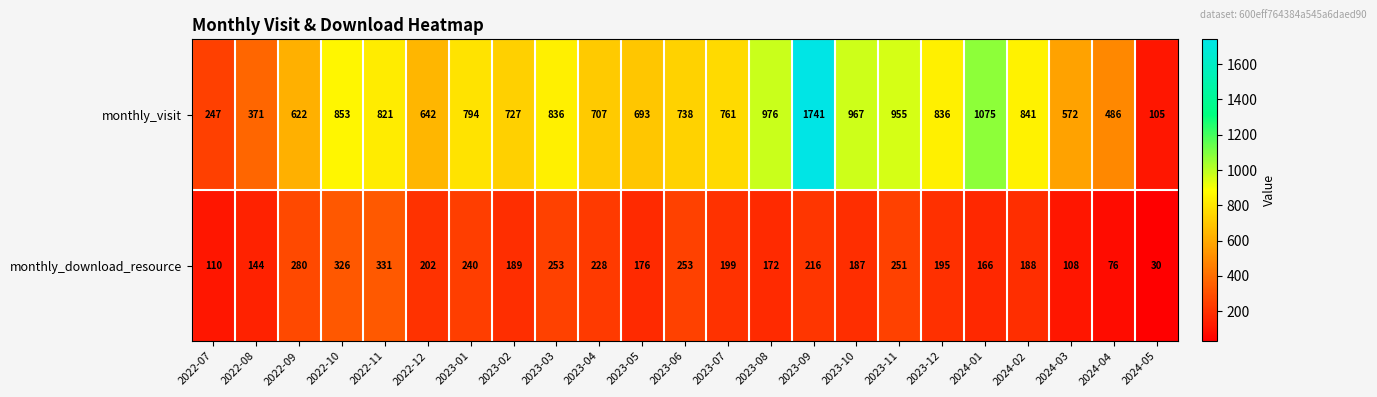

Where is monthly_download_resource nearest to the value 180?

2023-05